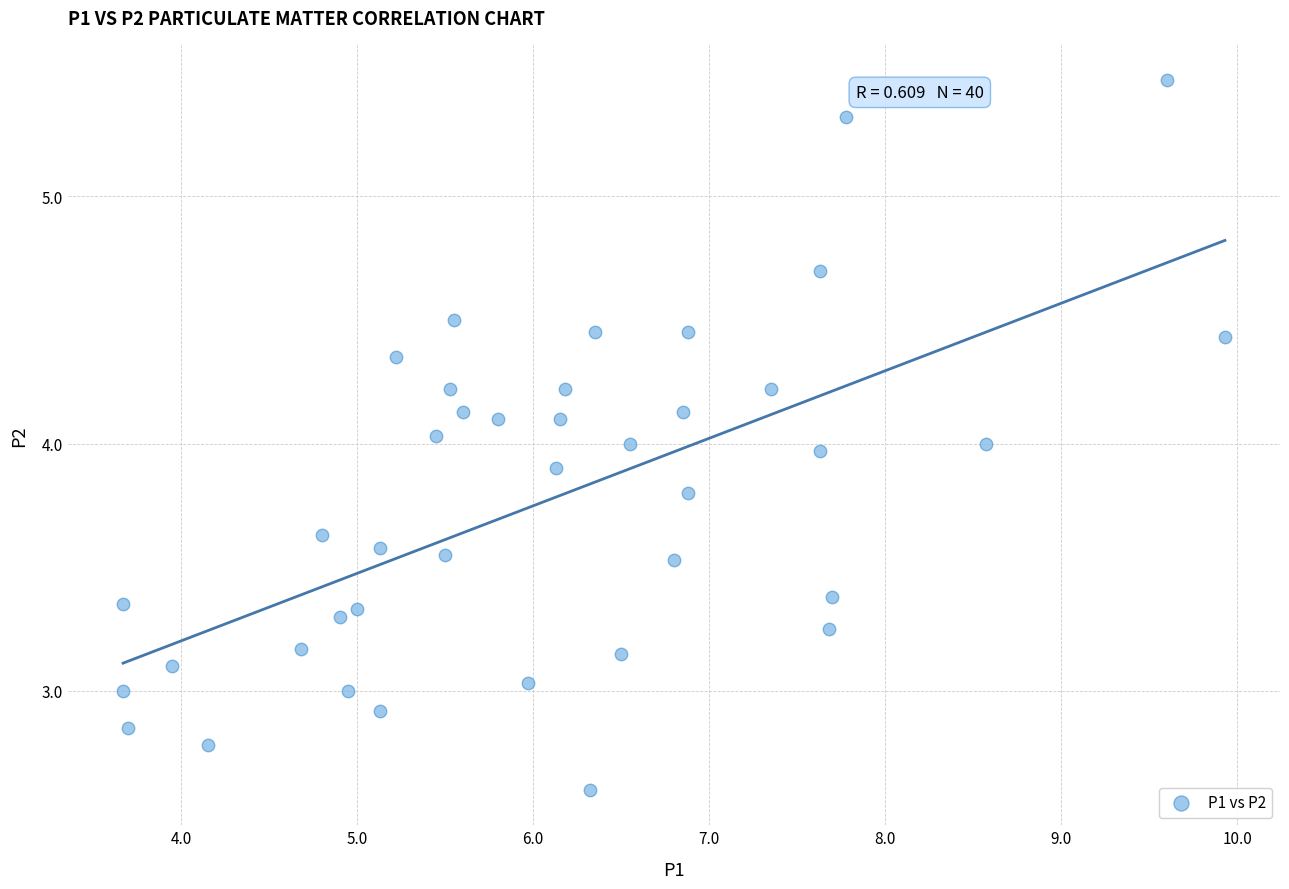

What is the range of X values (max minus min)?

6.3